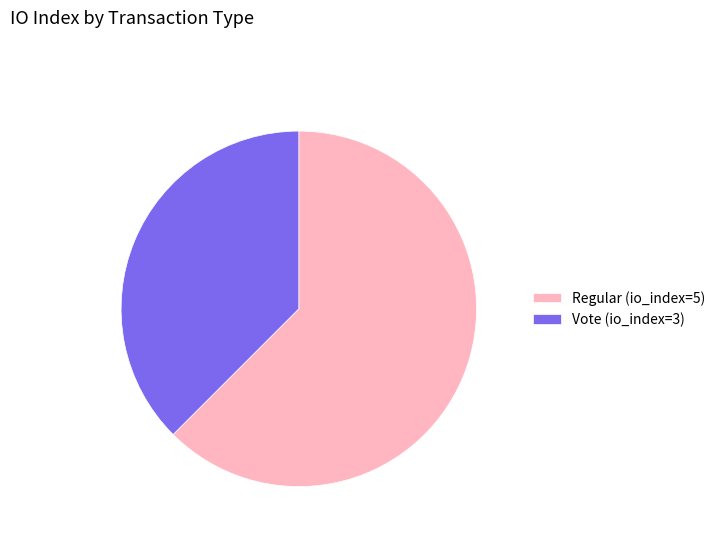

What is the majority slice?

Regular (io_index=5)